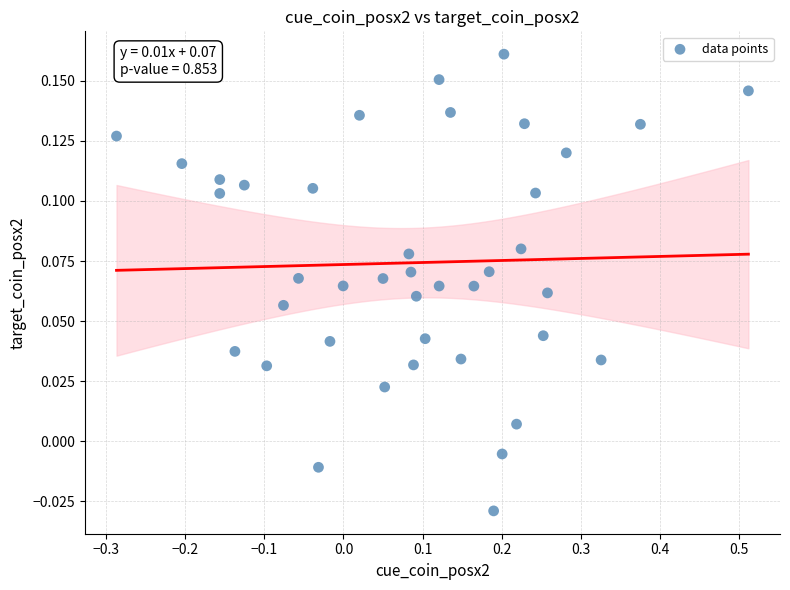

What is the range of X values (max minus min)?

0.8